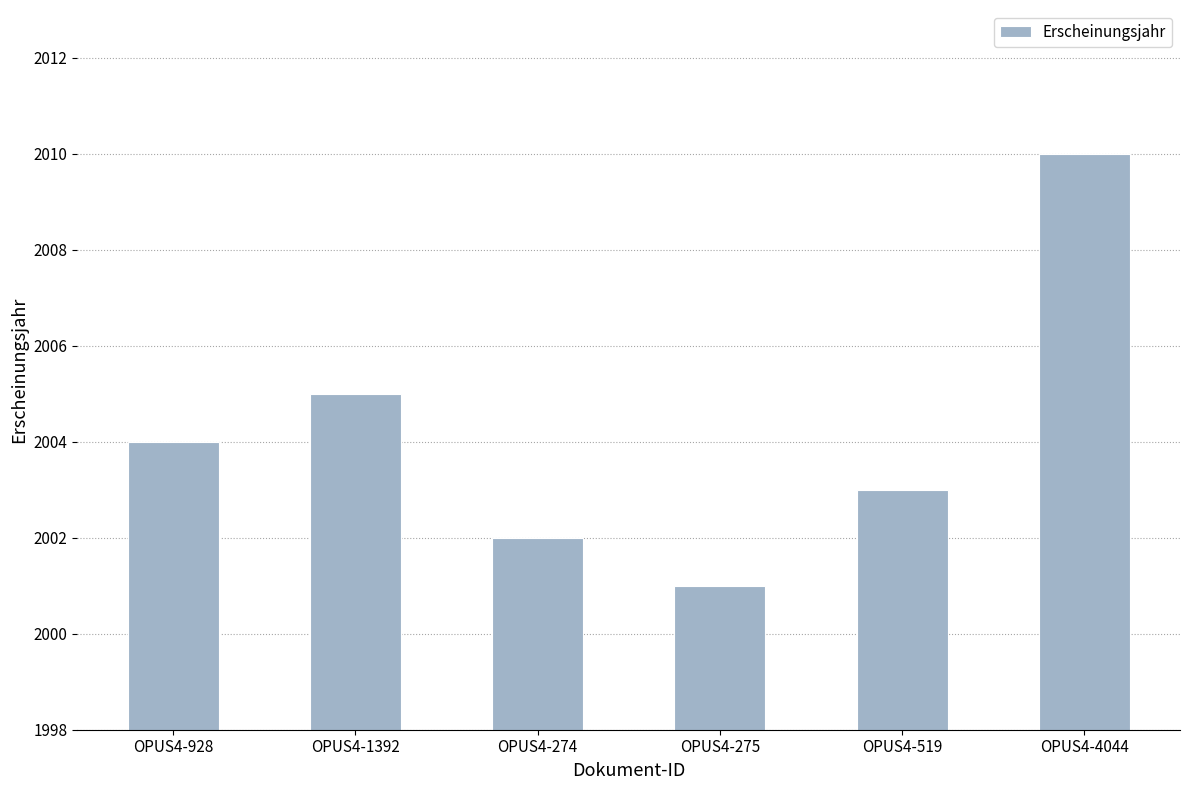

What is the minimum value shown in the chart?

2001